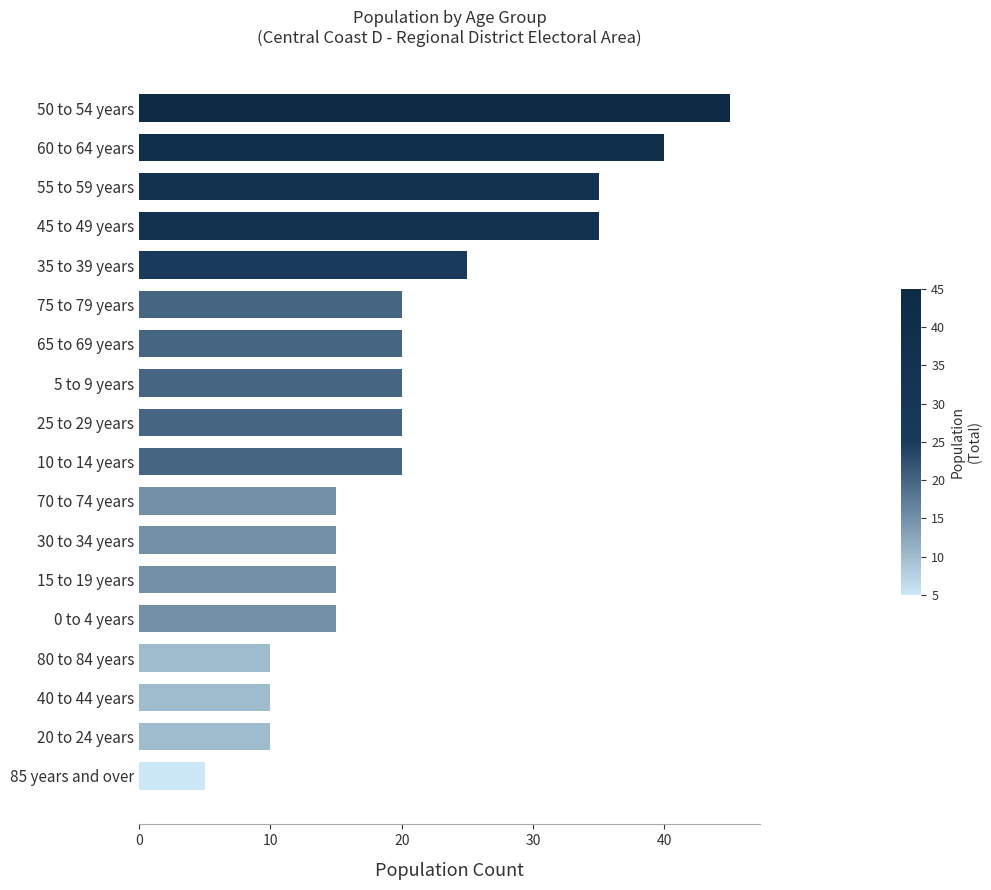

Count the values in the range 15 to 25.

10